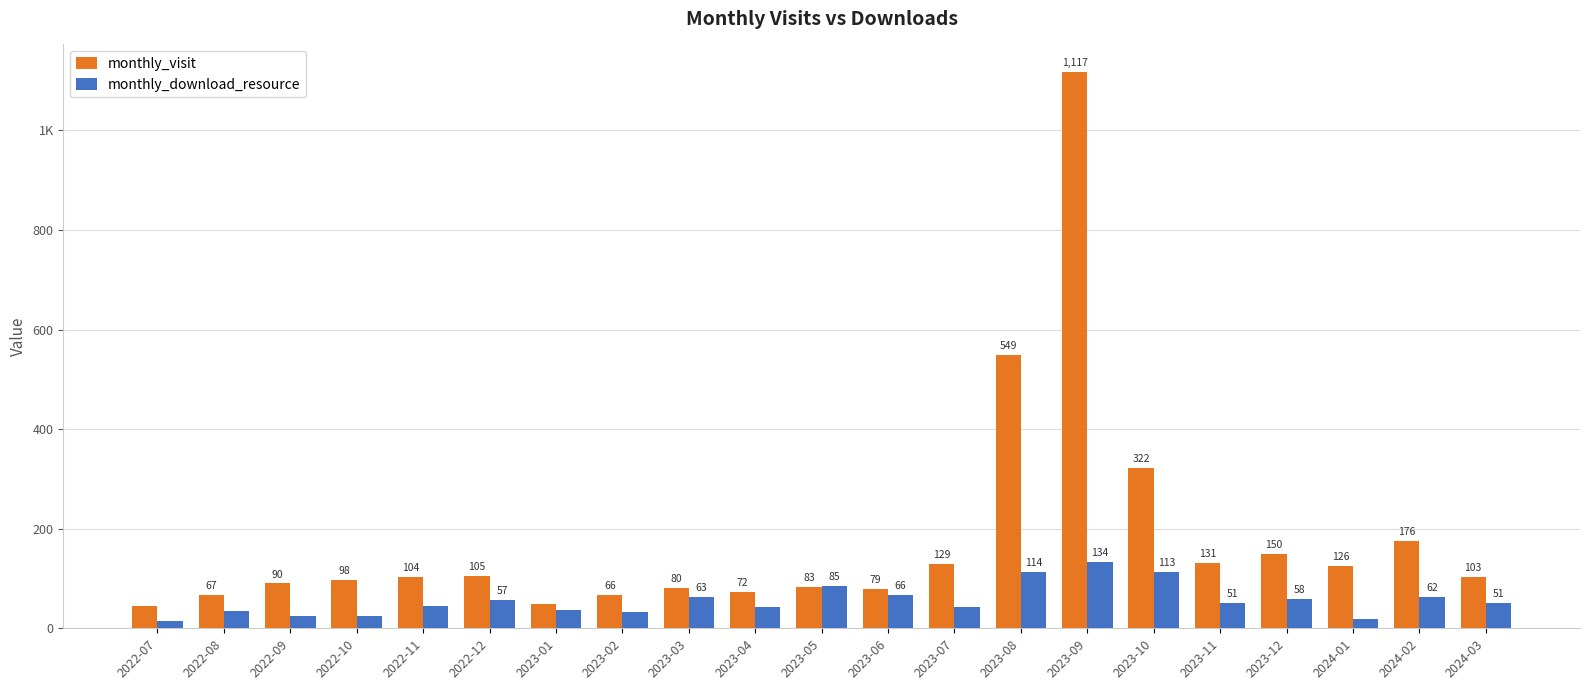

Reading right to left, transcribe all the data shown in this chart.

monthly_visit: 2024-03=103	2024-02=176	2024-01=126	2023-12=150	2023-11=131	2023-10=322	2023-09=1117	2023-08=549	2023-07=129	2023-06=79	2023-05=83	2023-04=72	2023-03=80	2023-02=66	2023-01=49	2022-12=105	2022-11=104	2022-10=98	2022-09=90	2022-08=67	2022-07=44
monthly_download_resource: 2024-03=51	2024-02=62	2024-01=19	2023-12=58	2023-11=51	2023-10=113	2023-09=134	2023-08=114	2023-07=42	2023-06=66	2023-05=85	2023-04=43	2023-03=63	2023-02=33	2023-01=36	2022-12=57	2022-11=45	2022-10=24	2022-09=25	2022-08=34	2022-07=14